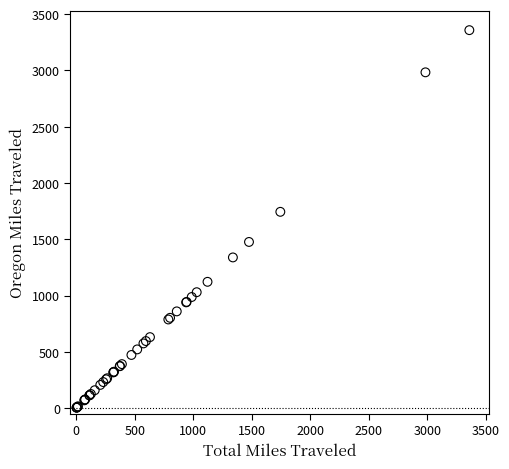

What Y value in the scatter plot is closest to 1680?

1743.8